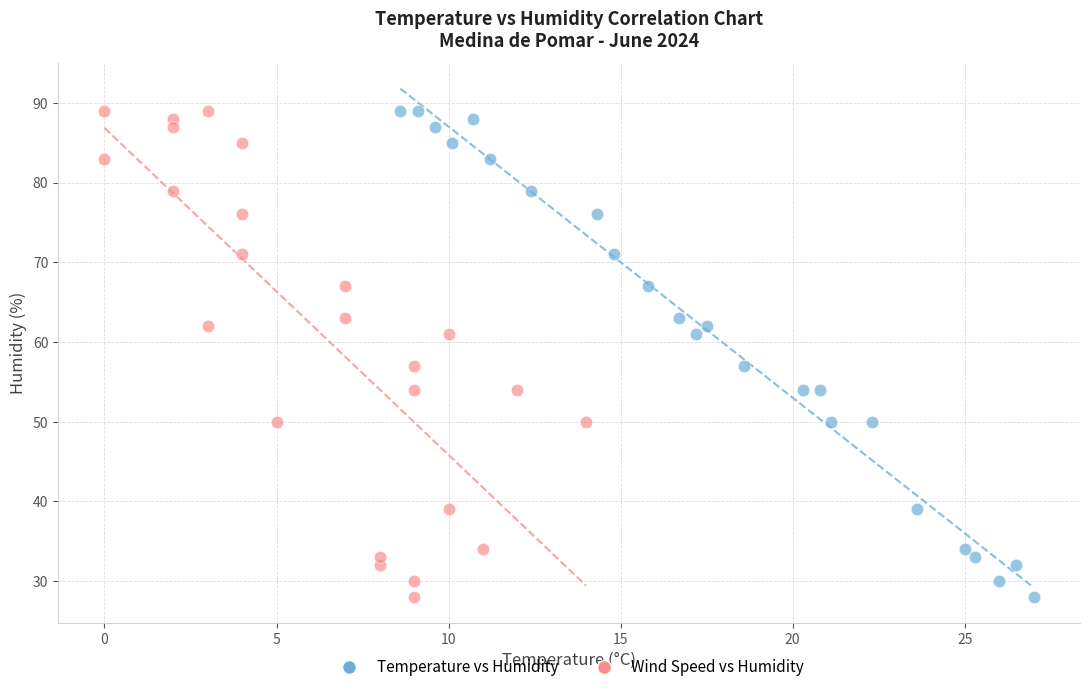

What are all the series names shown in the legend?

Temperature vs Humidity, Wind Speed vs Humidity